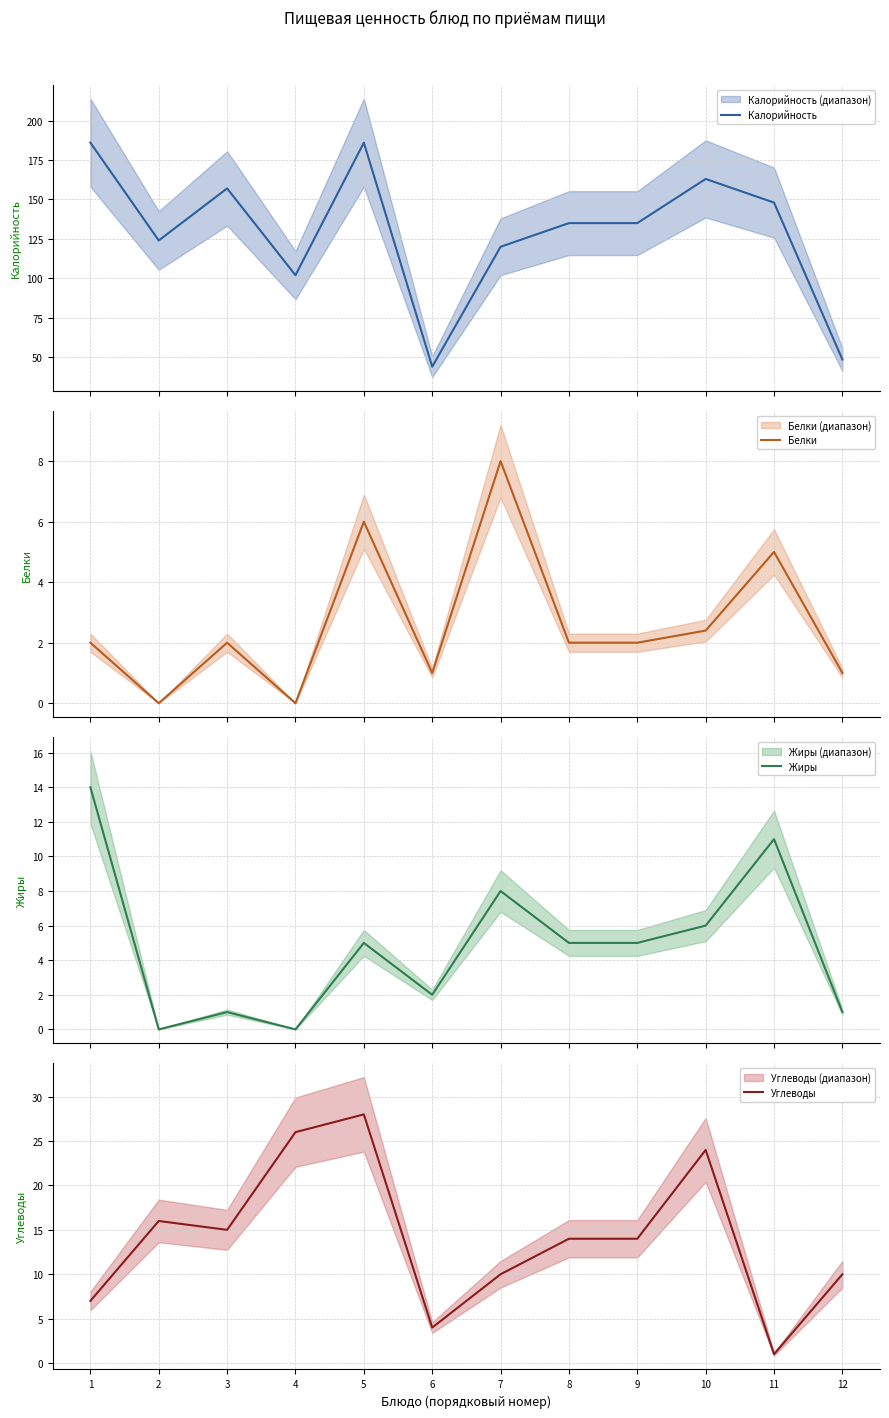

Where is the first local minimum for Калорийность?

2